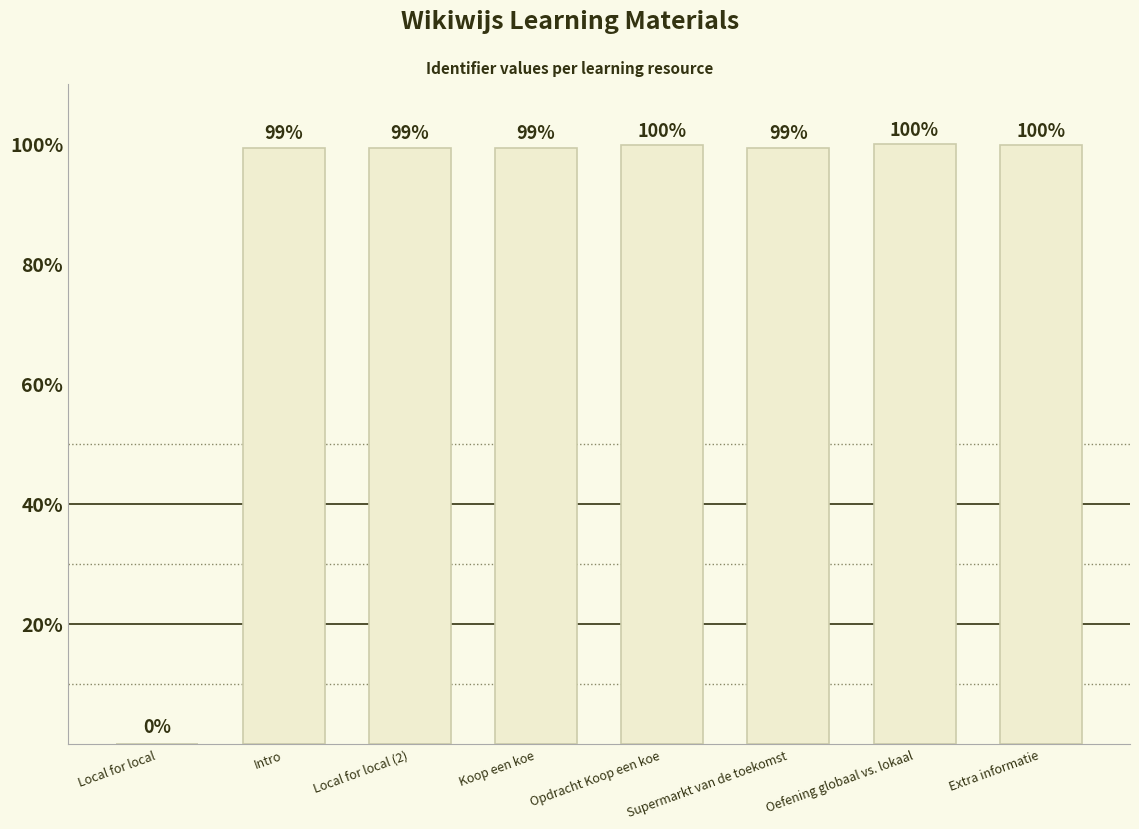

Approximately how many times larger is the value at Intro compared to Extra informatie?

1.0